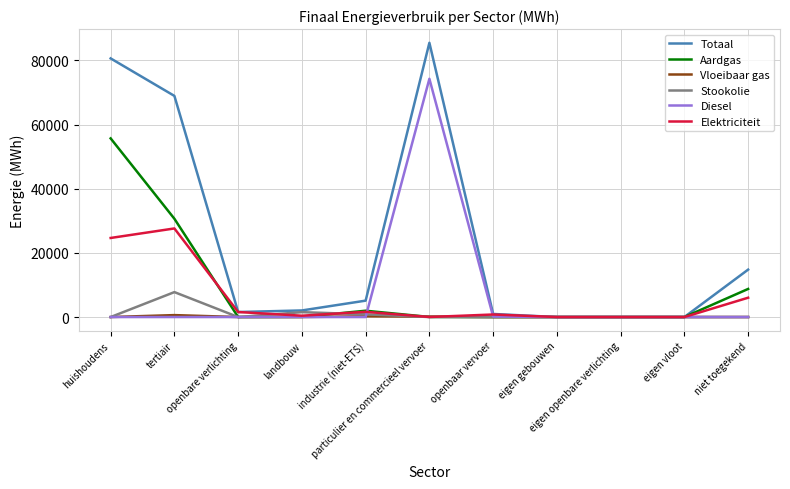

Is the value of Aardgas at tertiair greater than the value of Diesel at openbaar vervoer?

Yes